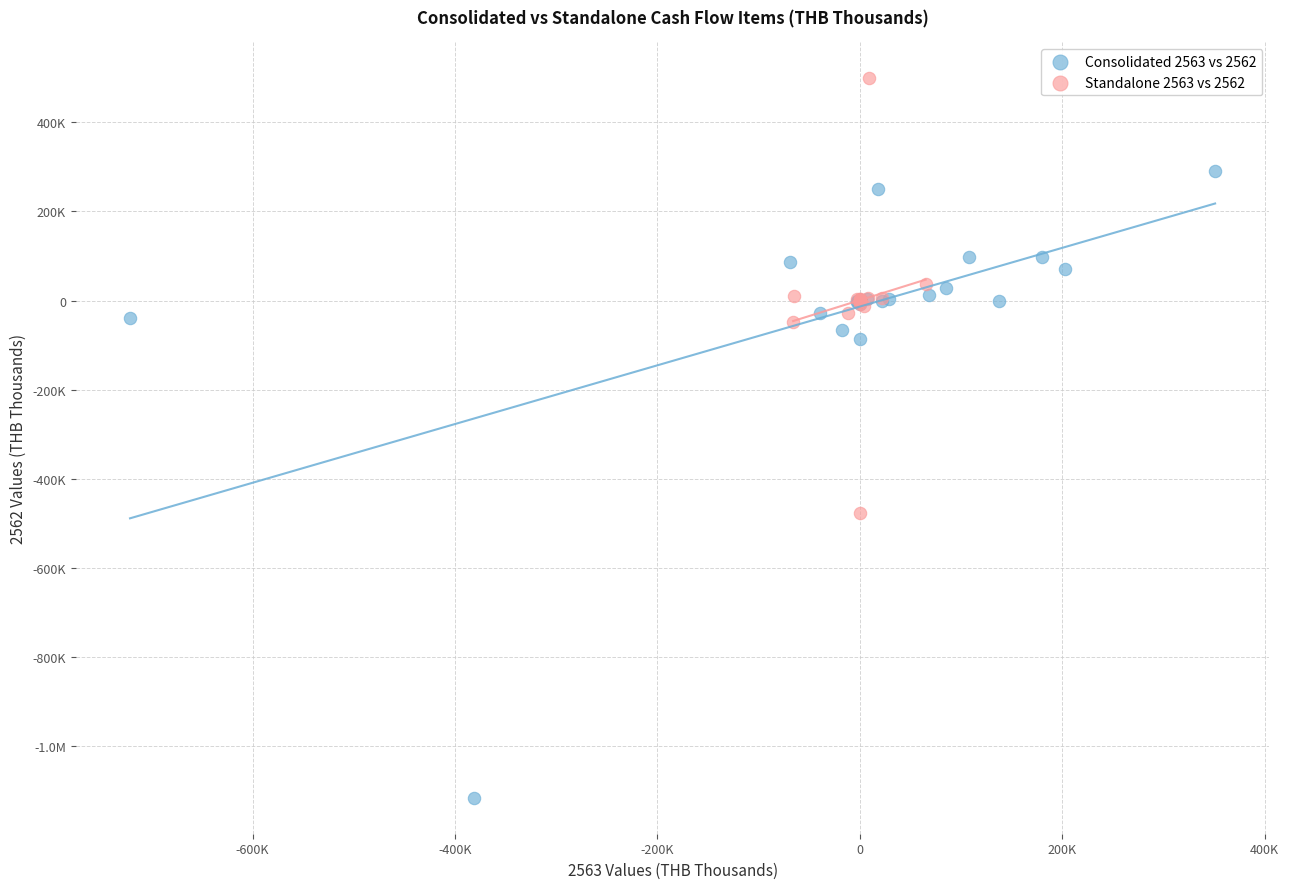

What are all the series names shown in the legend?

Consolidated 2563 vs 2562, Standalone 2563 vs 2562